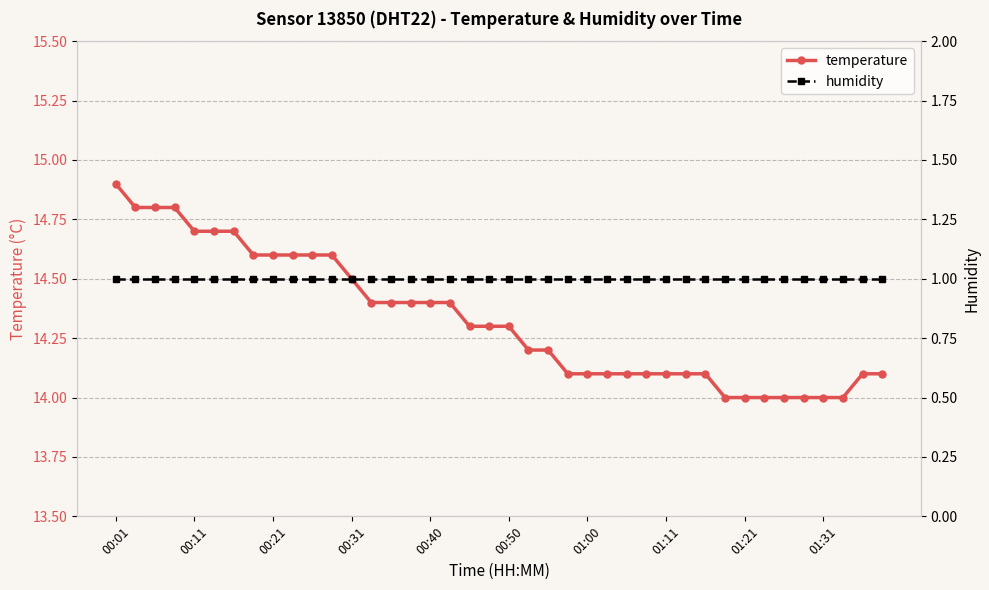

Is it true that temperature equals 20.5 at 31?

False